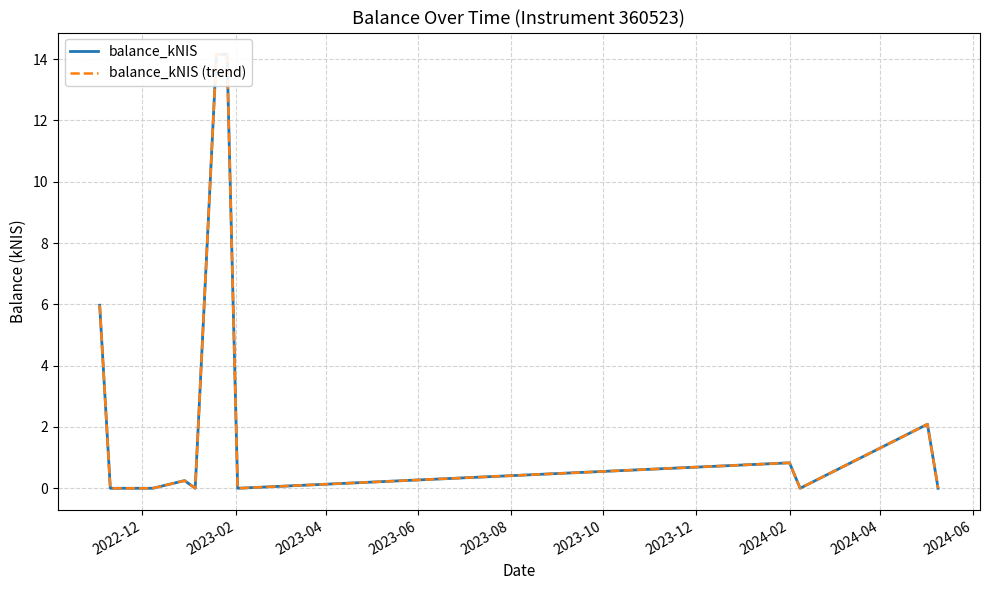

At how many categories does at least one series exceed 7?

2